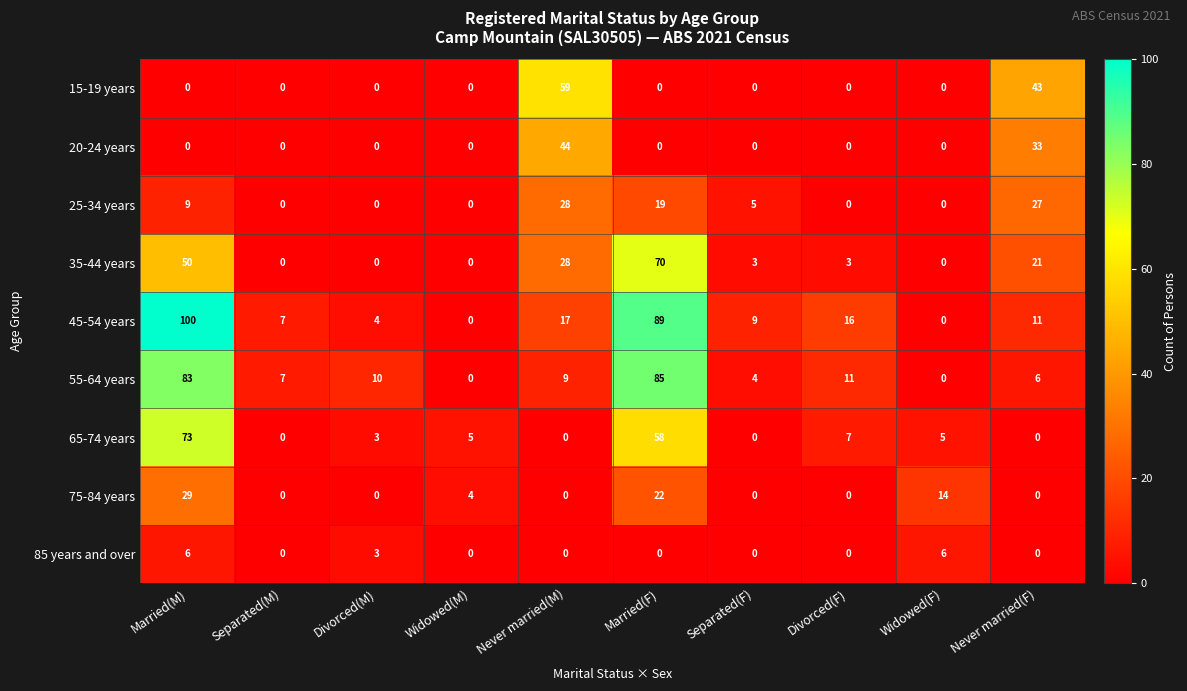

List the series in order of their peak value, lowest first.

85 years and over, 25-34 years, 75-84 years, 20-24 years, 15-19 years, 35-44 years, 65-74 years, 55-64 years, 45-54 years